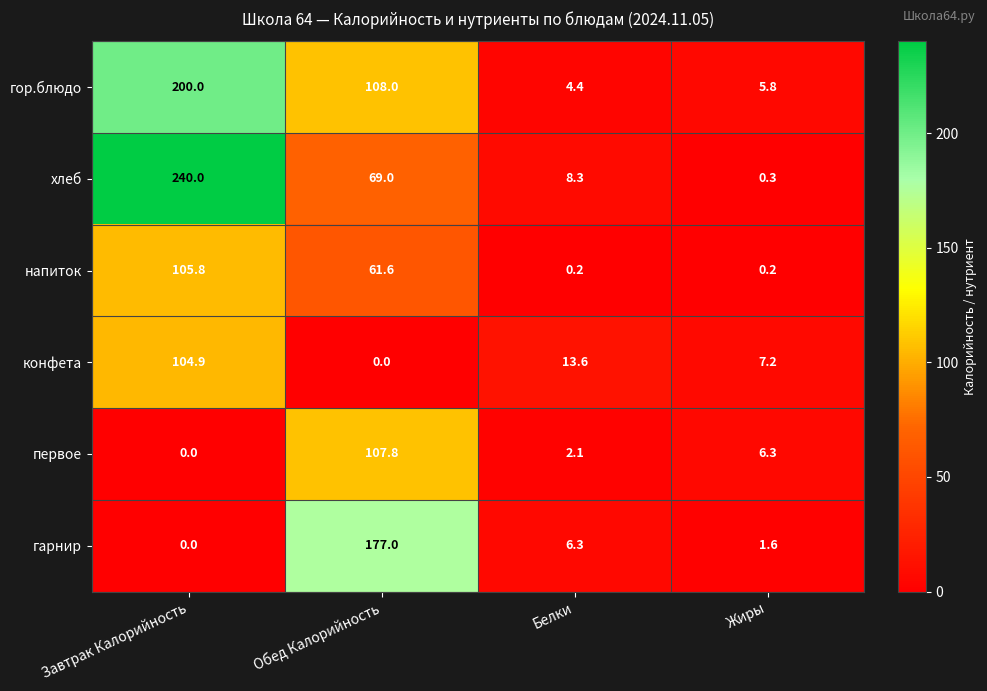

How many series are shown in this chart?

6